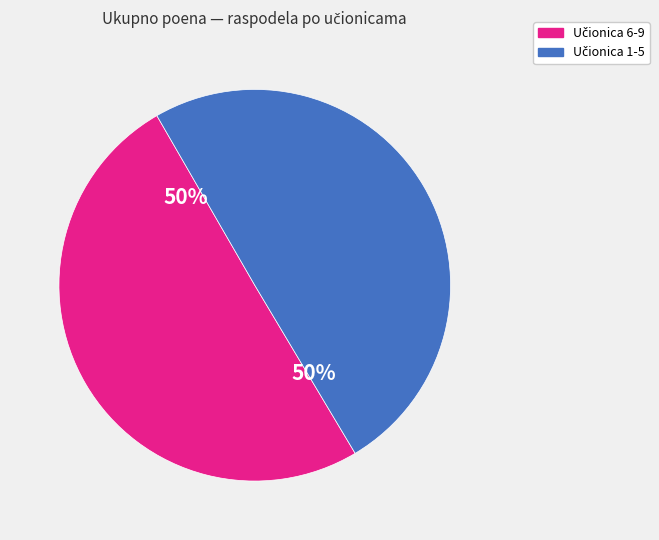

To the nearest percent, what is the average slice percentage?

50%